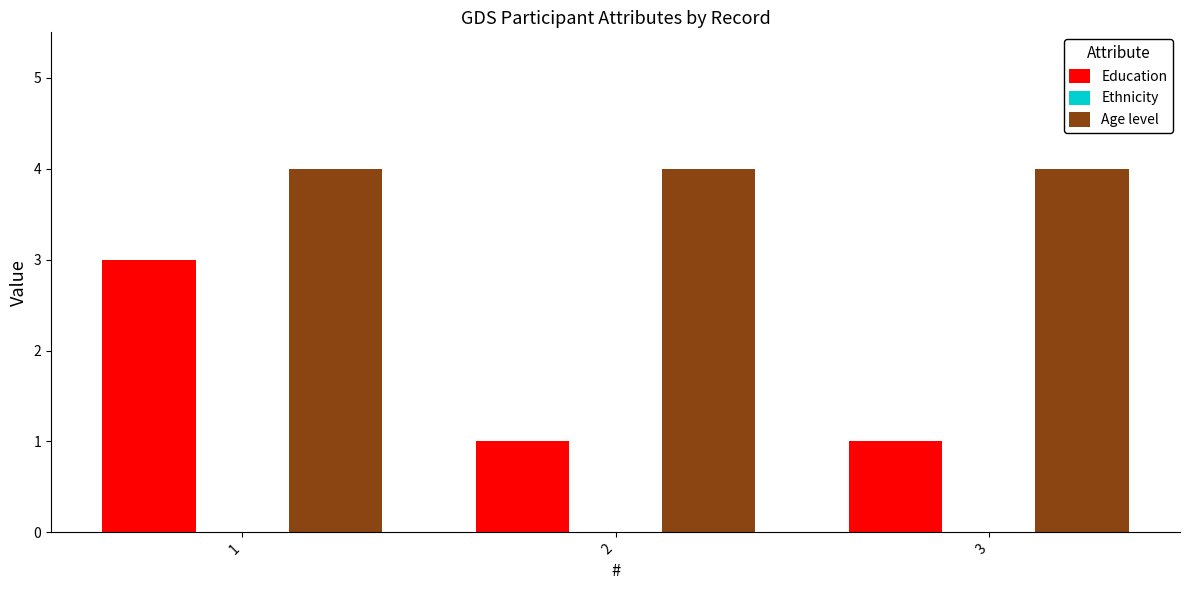

Is it true that Age level equals 4 at 3?

True